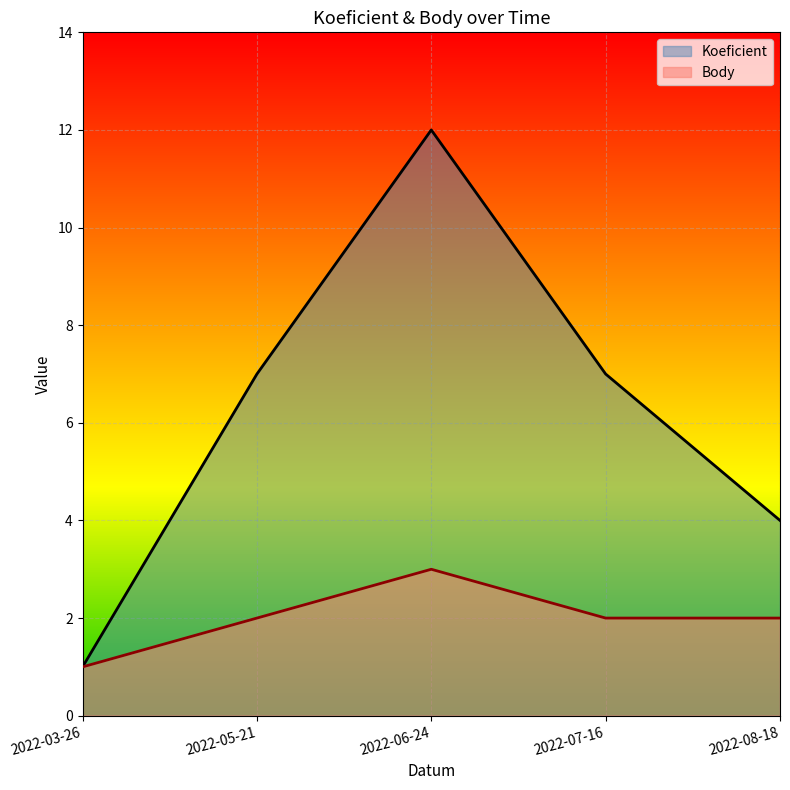

Reading right to left, extract all data points from this chart.

Koeficient: 2022-08-18=4	2022-07-16=7	2022-06-24=12	2022-05-21=7	2022-03-26=1
Body: 2022-08-18=2	2022-07-16=2	2022-06-24=3	2022-05-21=2	2022-03-26=1